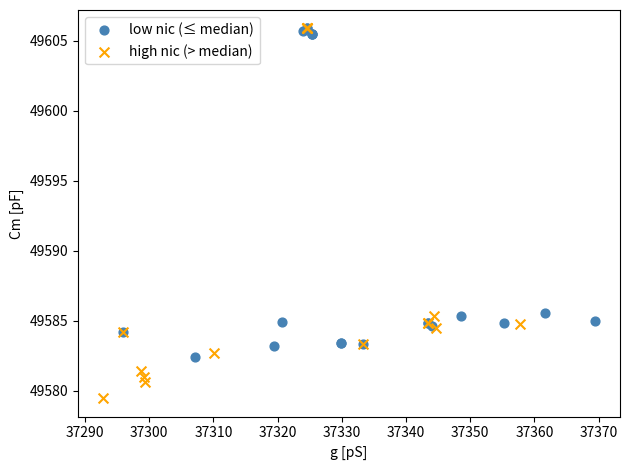

Which series has the widest spread of Y values?

high nic (> median)